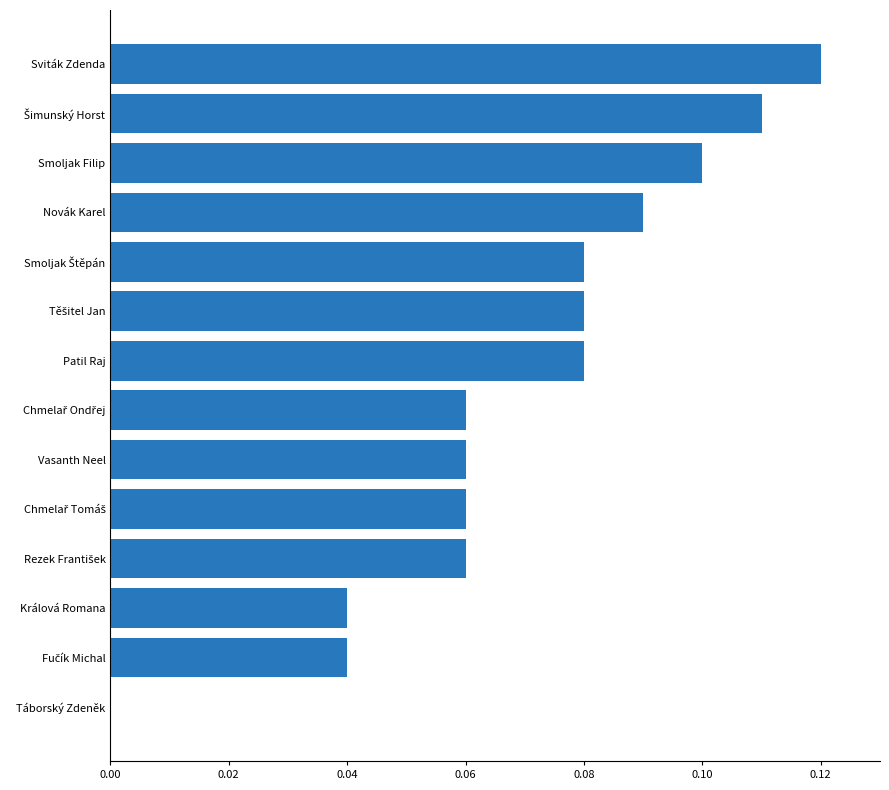

How many data points does each series have?

14